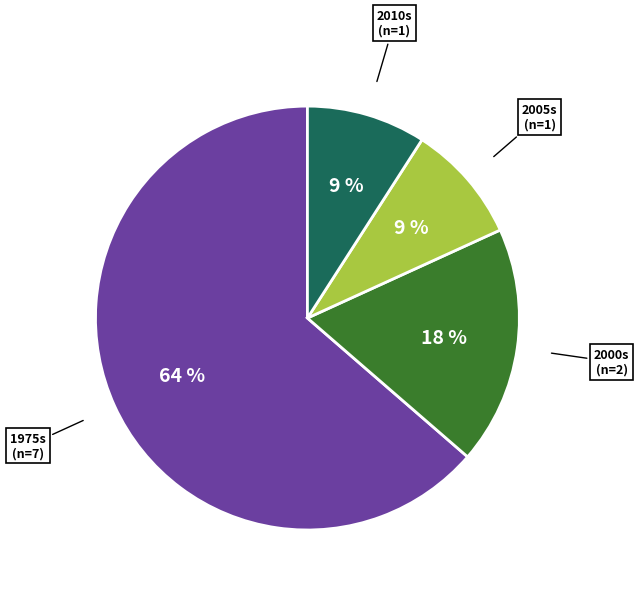

To the nearest percent, what is the difference between the largest and smallest slice percentages?

55%